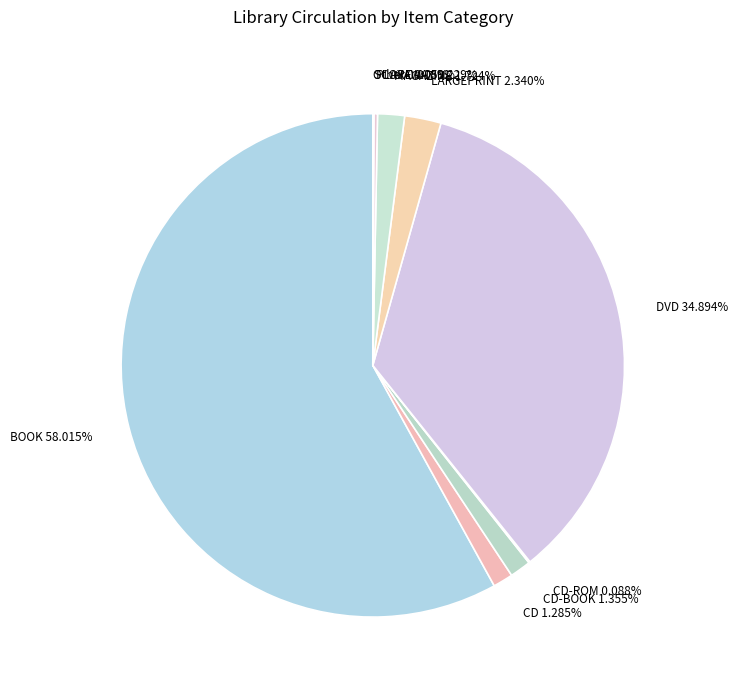

Does BOOK 58.015% represent more than half of the total?

Yes